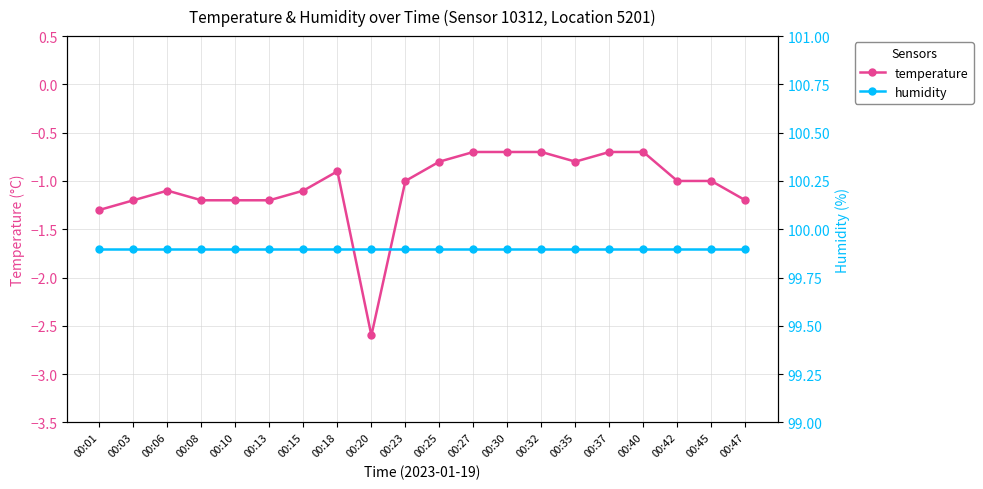

Is this an area chart (filled region under the line)?

No